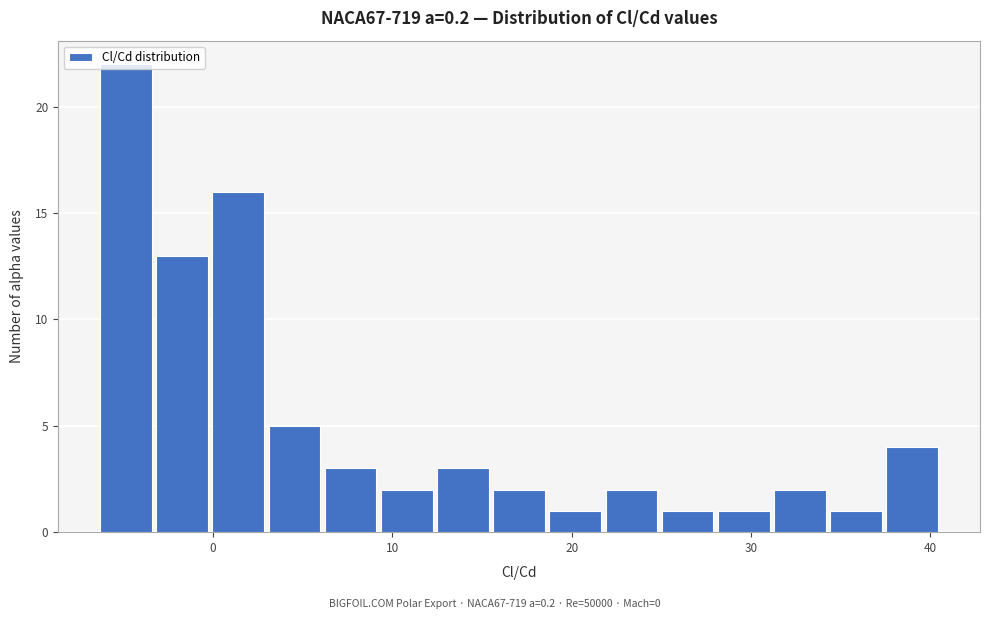

Around what value on the x-axis is the tallest bar? Give the approximate position of its centre, as read against the axis.

-5